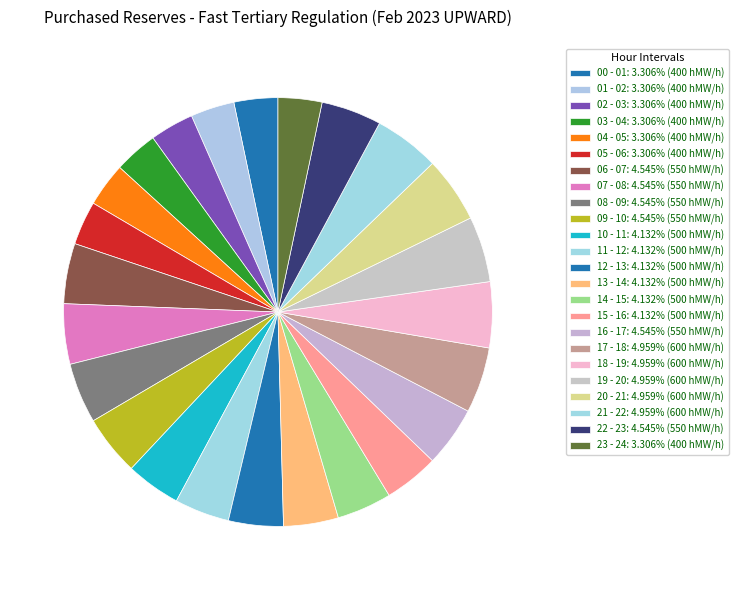

How many segments does this pie chart have?

24